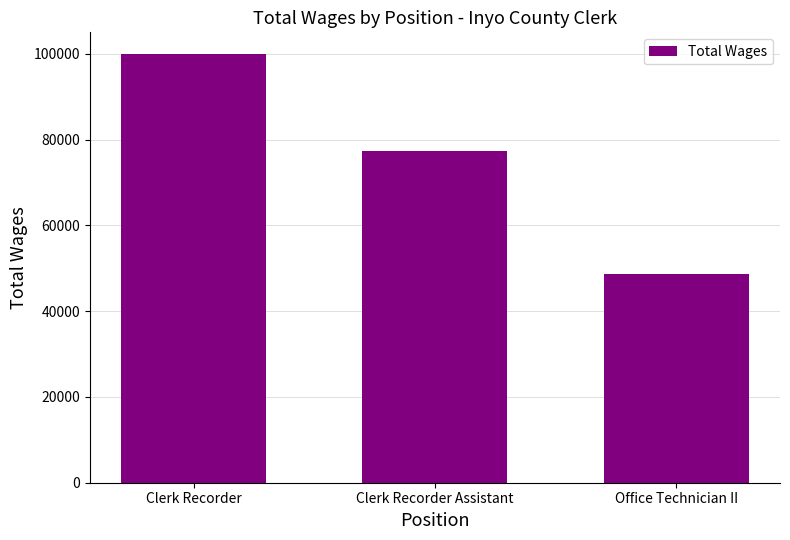

What is the difference between the values at Clerk Recorder and Clerk Recorder Assistant?

22596